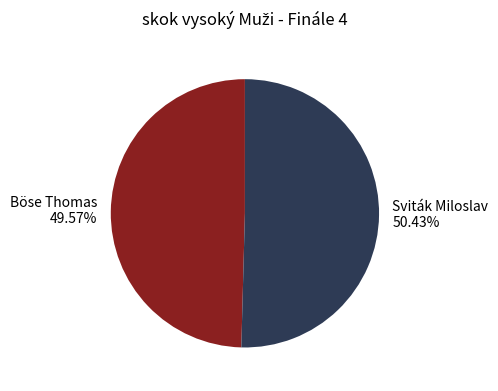

The Böse Thomas slice represents 50% of the pie. True or false?

True